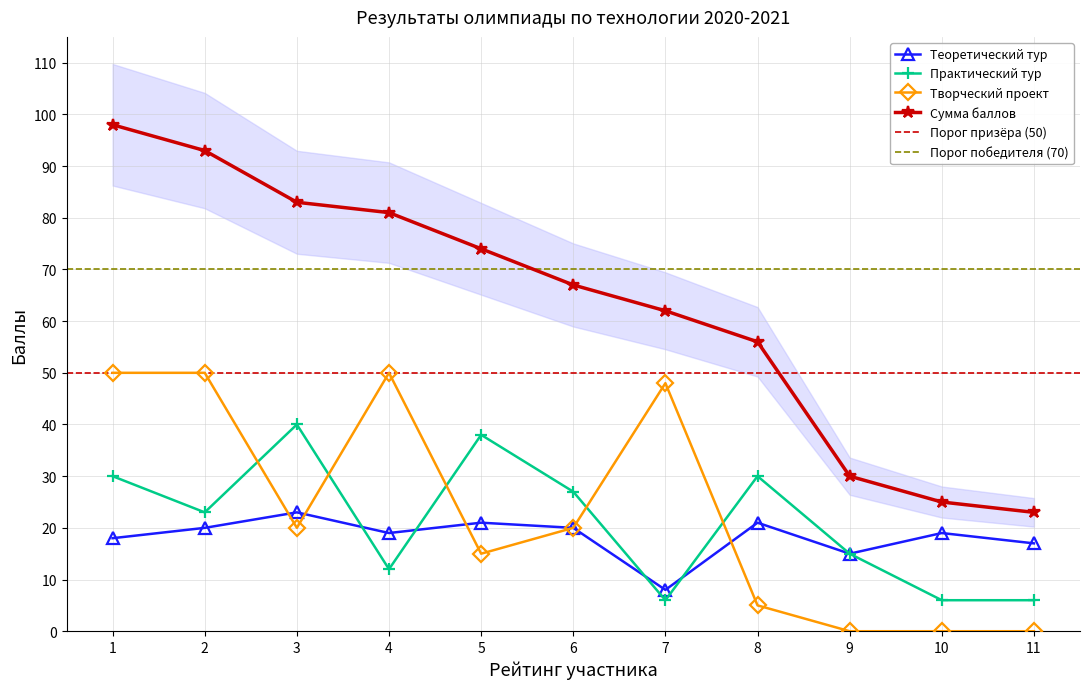

List the labels in order of Практический тур value, smallest first.

7, 10, 11, 4, 9, 2, 6, 1, 8, 5, 3